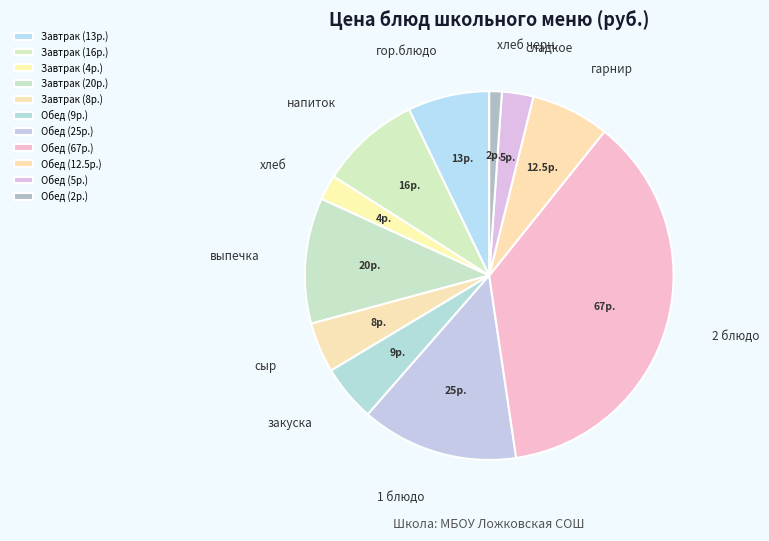

How many slices are in this pie chart?

11